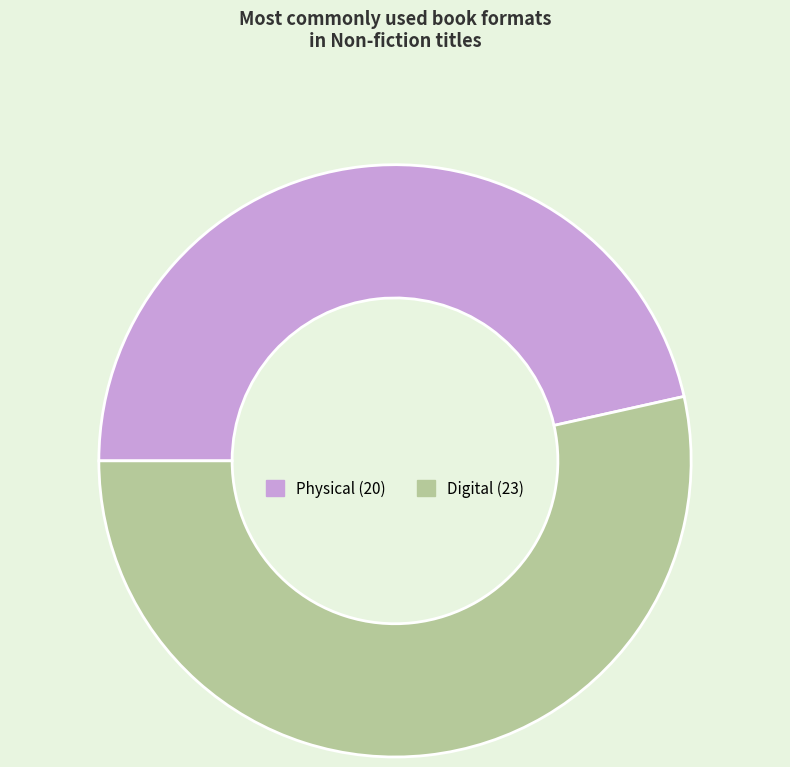

Is there any slice that represents more than half of the pie?

Yes